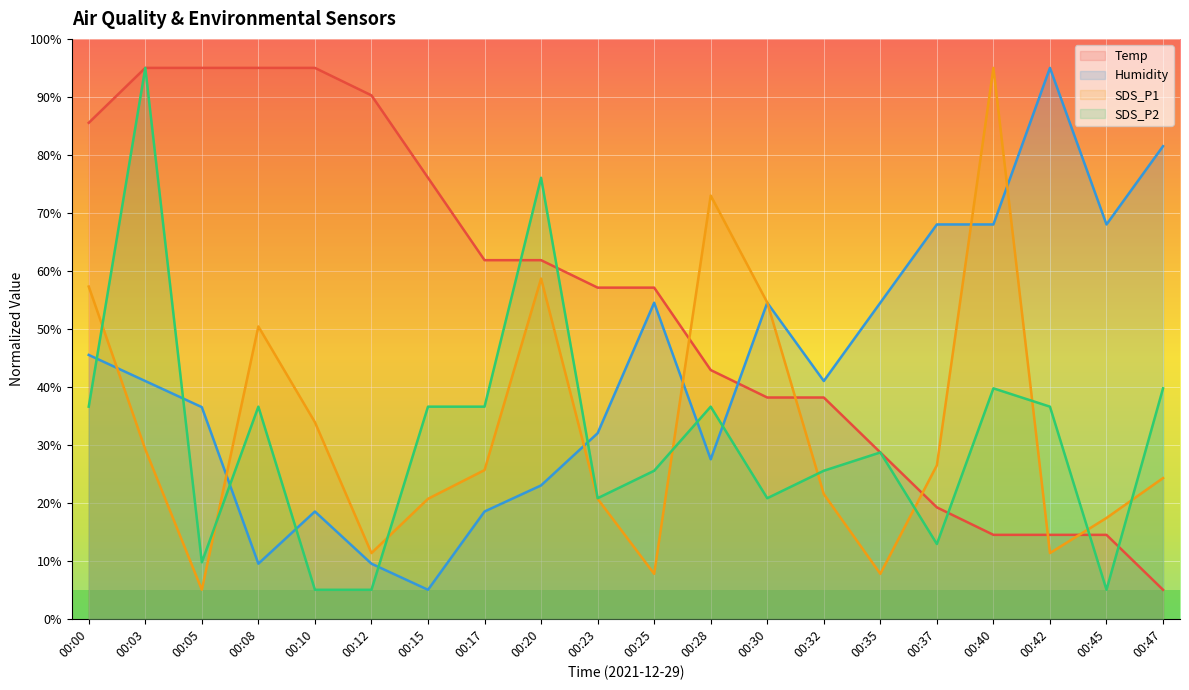

Which series has the largest total across all categories?

Temp